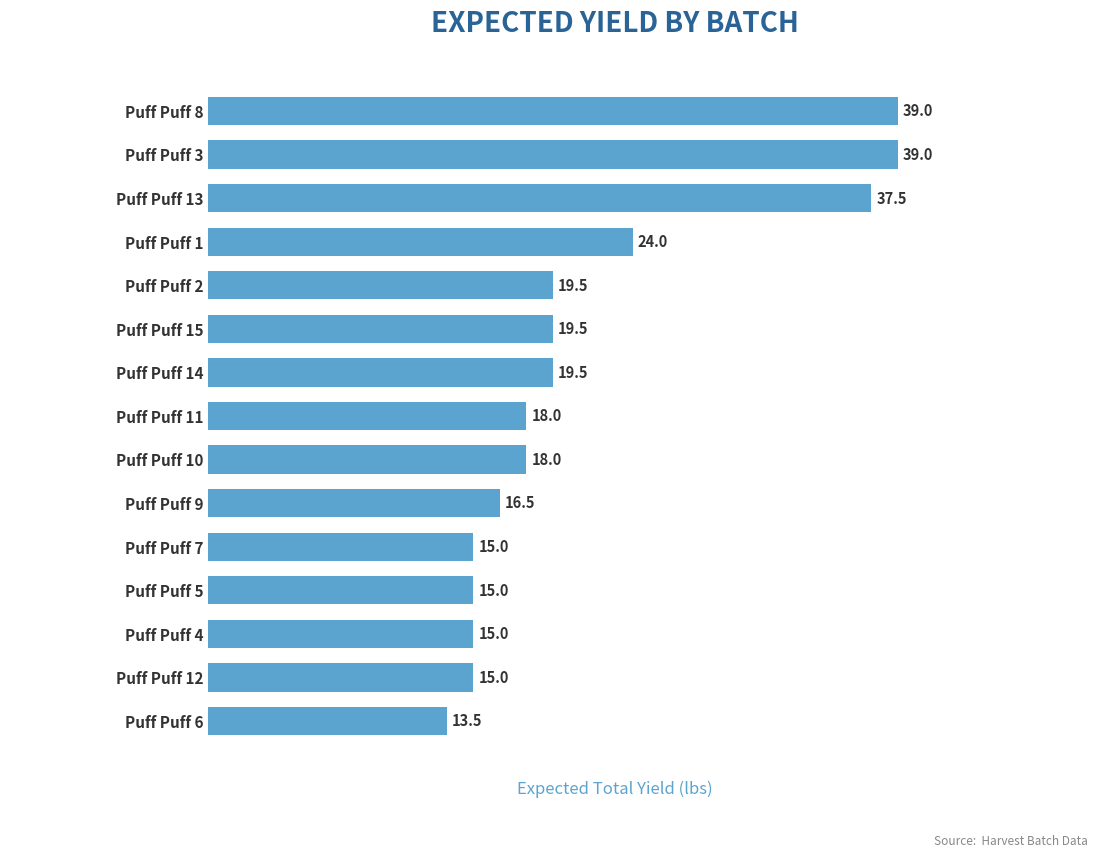

Where is the data nearest to the value 26?

Puff Puff 1